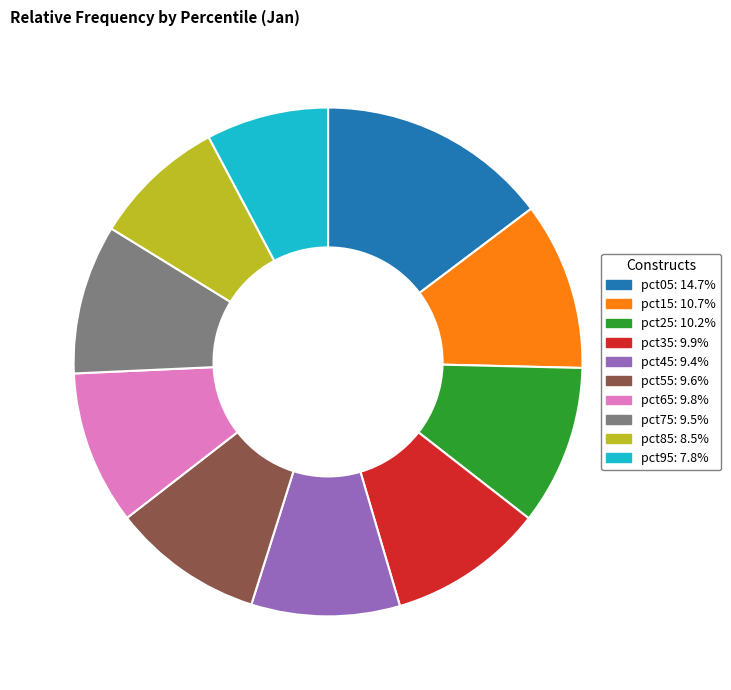

Does pct65 account for over 50% of the chart?

No